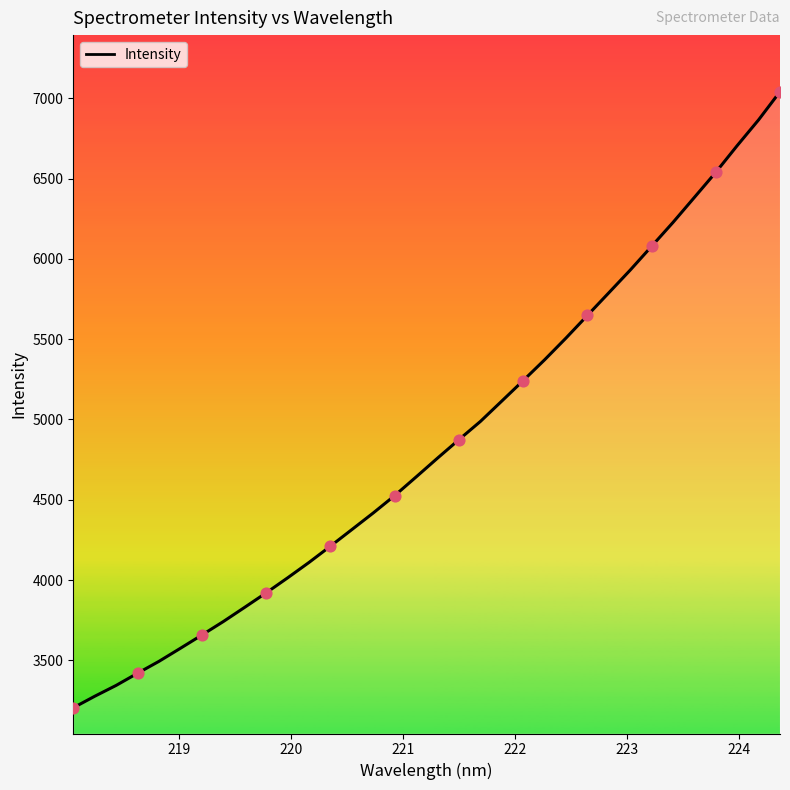

What is the greatest value displayed?

7041.0